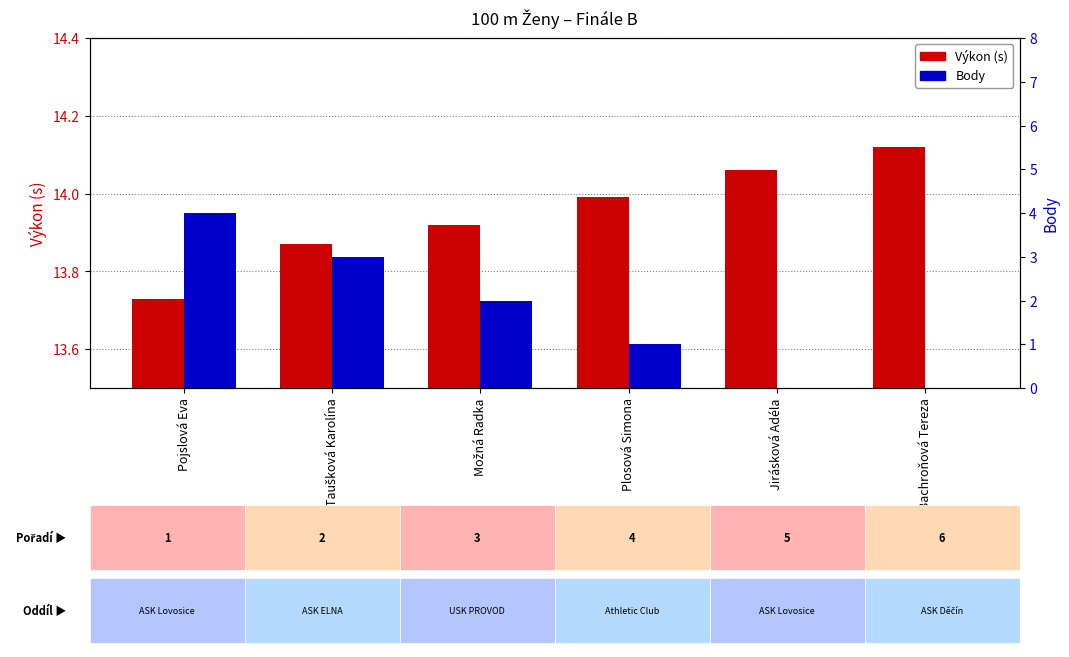

How many positive values does the Body series have?

4